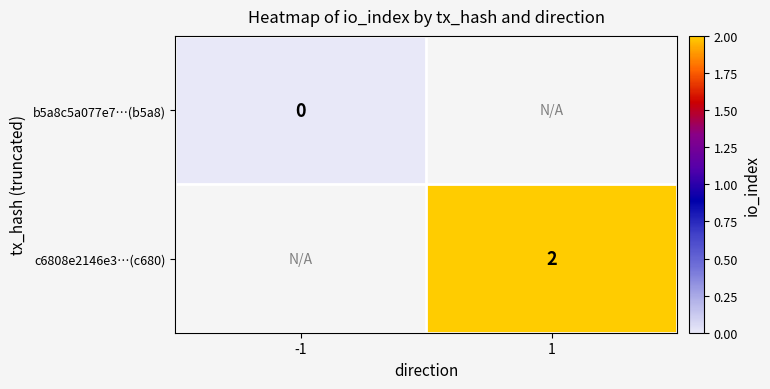

Is it true that c6808e2146e3…(c680) equals 1 at 1?

False